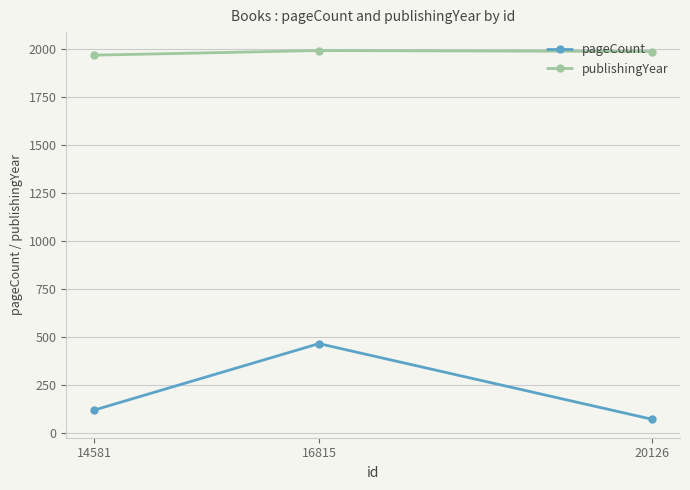

List the labels in order of pageCount value, largest first.

16815, 14581, 20126